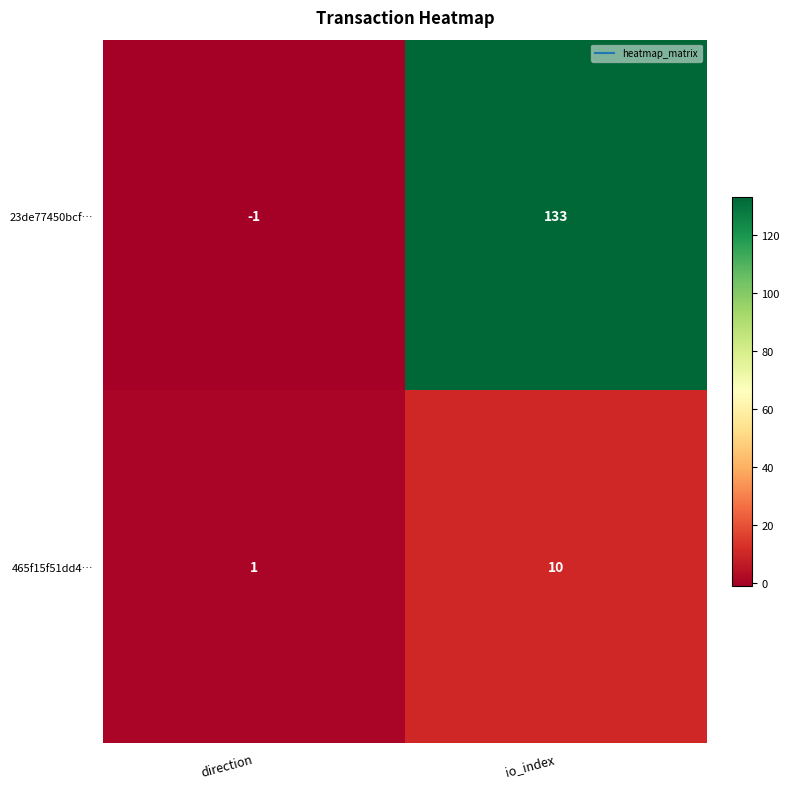

True or false: 465f15f51dd4… has a value of 10 at io_index.

True